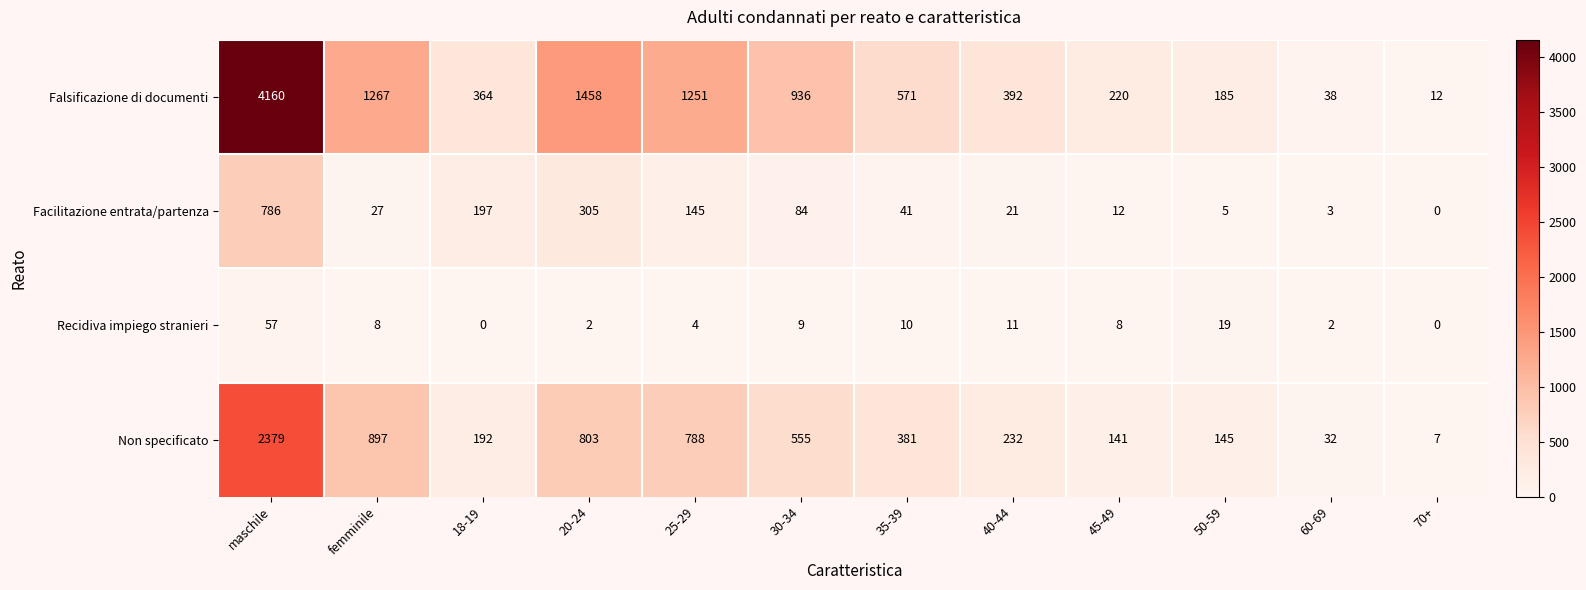

Which series has the largest range (max minus min)?

Falsificazione di documenti